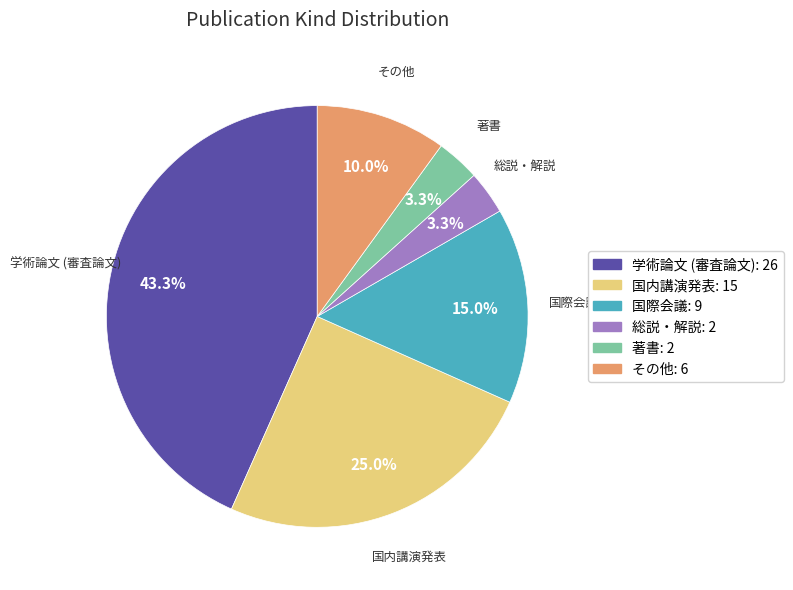

What is the largest slice in the pie chart?

学術論文 (審査論文)